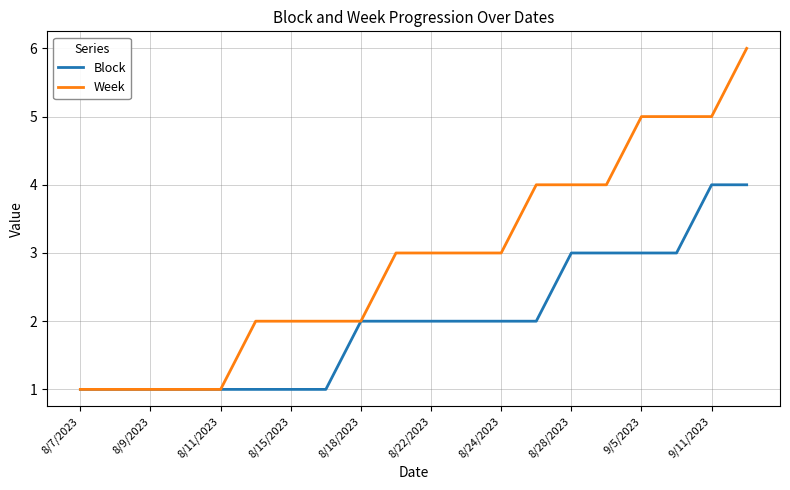

Which series has the largest total across all categories?

Week